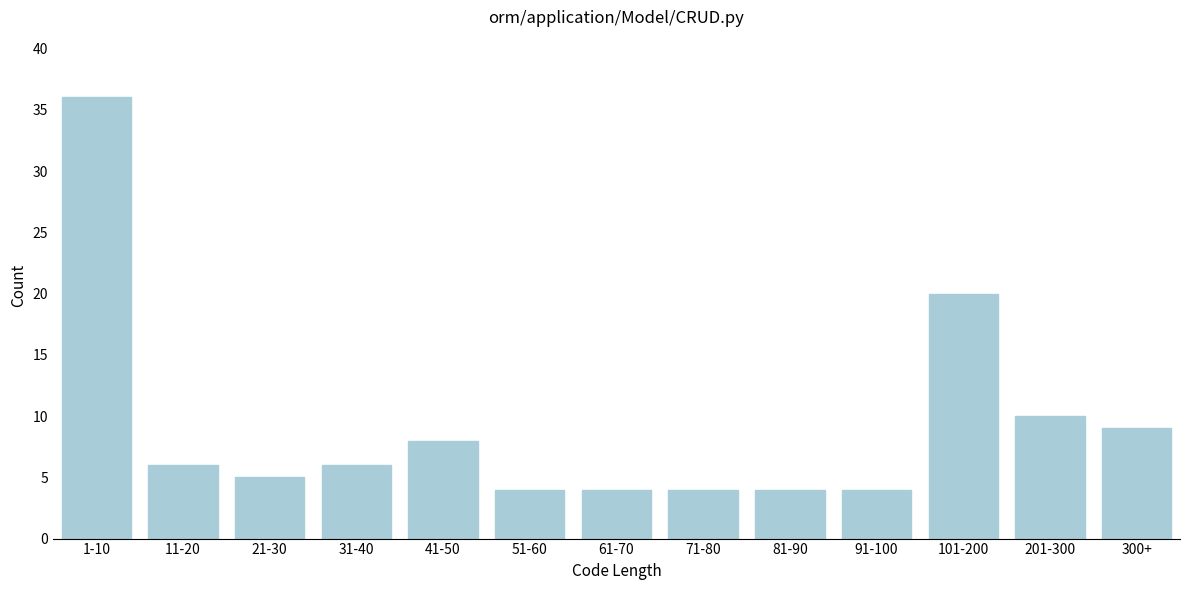

Reading left to right, extract all data points from this chart.

36	6	5	6	8	4	4	4	4	4	20	10	9